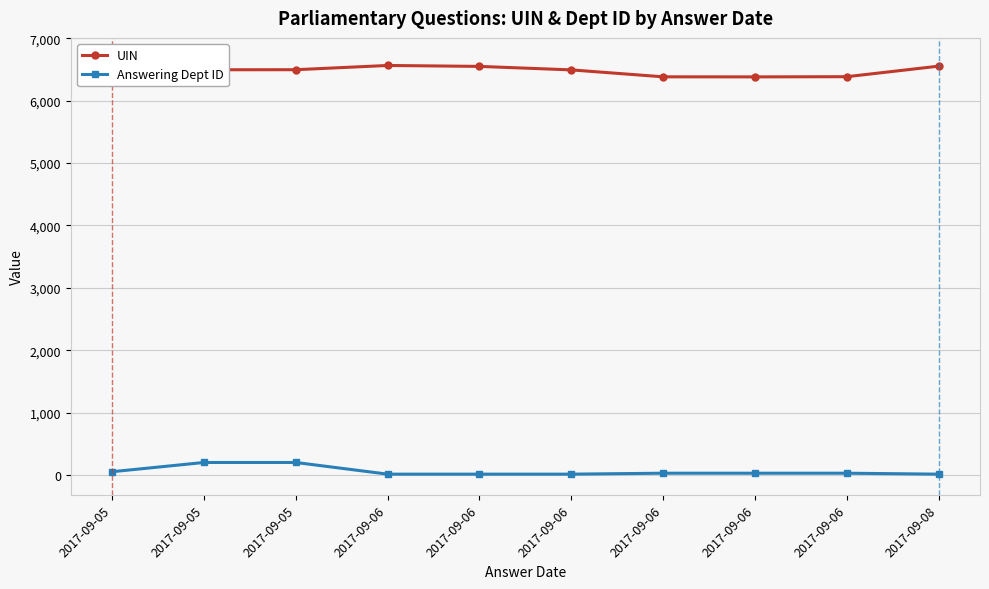

What is the sum of all UIN values?

64970